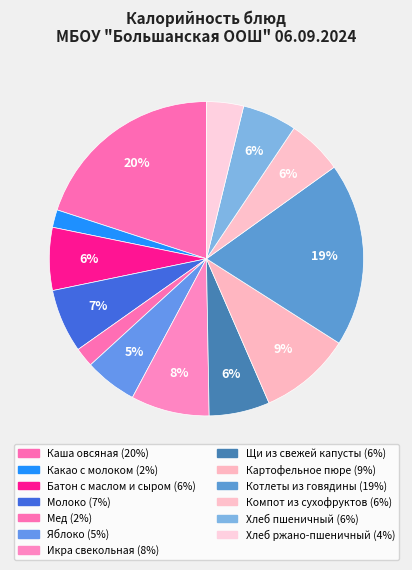

What percentage is the Котлеты из говядины slice, to the nearest percent?

19%